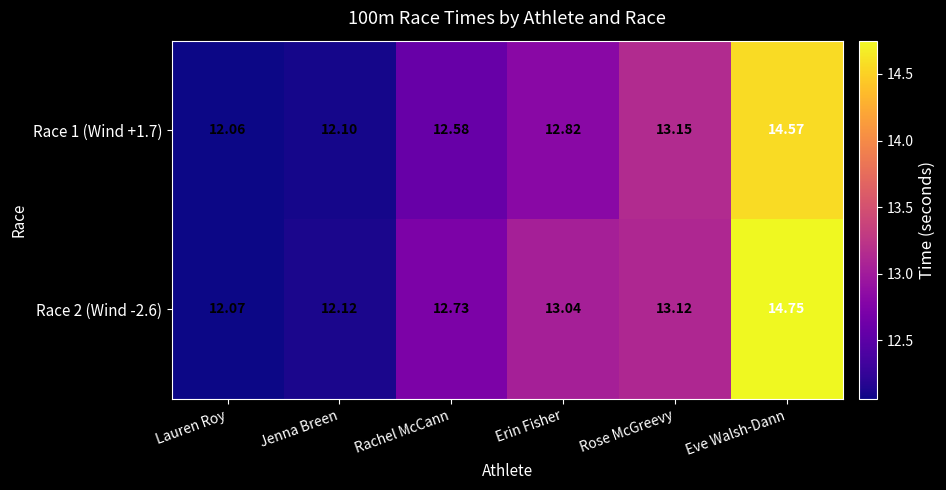

Rank the categories by Race 2 (Wind -2.6) value from lowest to highest.

Lauren Roy, Jenna Breen, Rachel McCann, Erin Fisher, Rose McGreevy, Eve Walsh-Dann